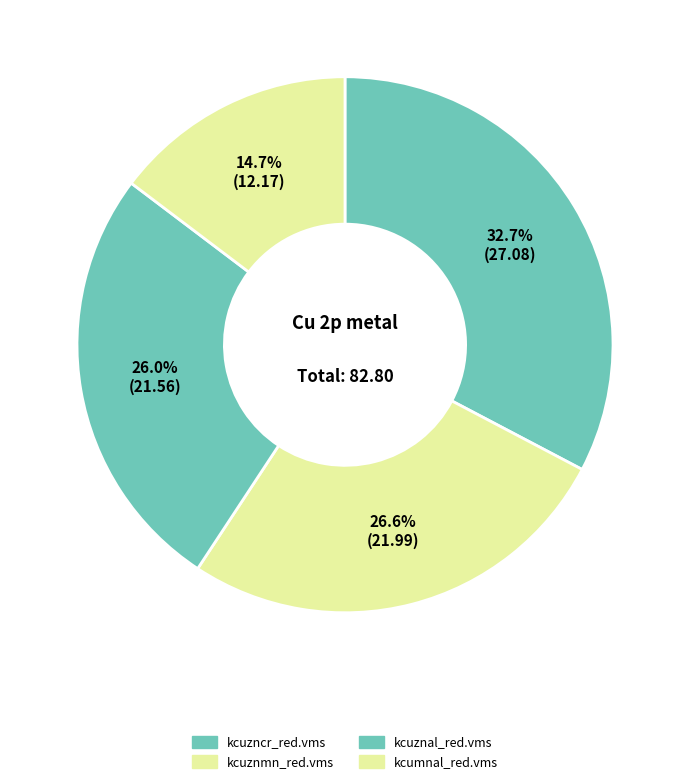

Count the number of slices in the pie.

4